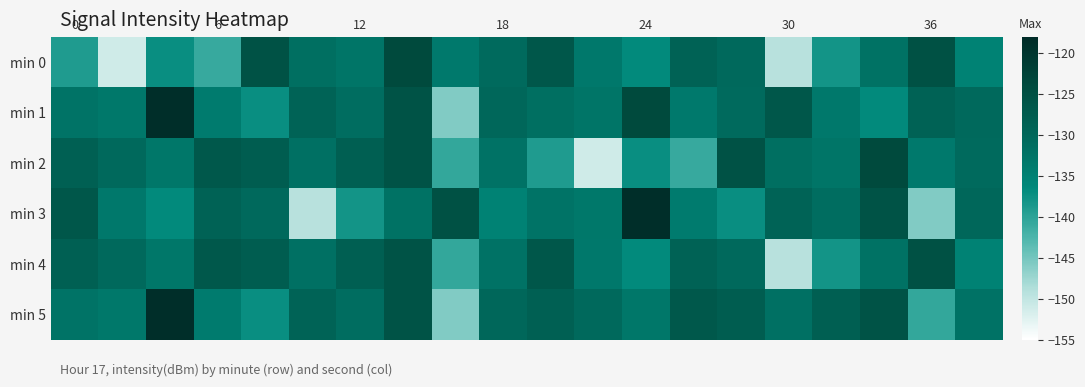

Which series has the widest spread of values?

min 3